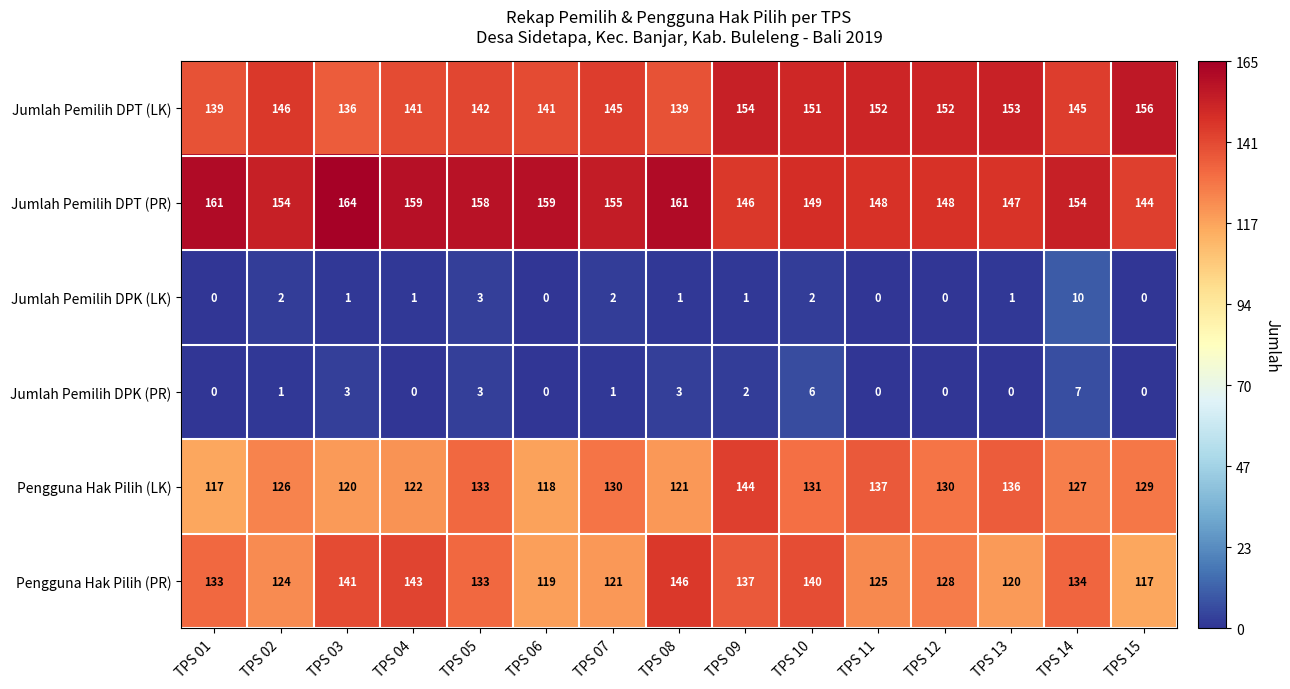

List the series in order of their peak value, highest first.

Jumlah Pemilih DPT (PR), Jumlah Pemilih DPT (LK), Pengguna Hak Pilih (PR), Pengguna Hak Pilih (LK), Jumlah Pemilih DPK (LK), Jumlah Pemilih DPK (PR)